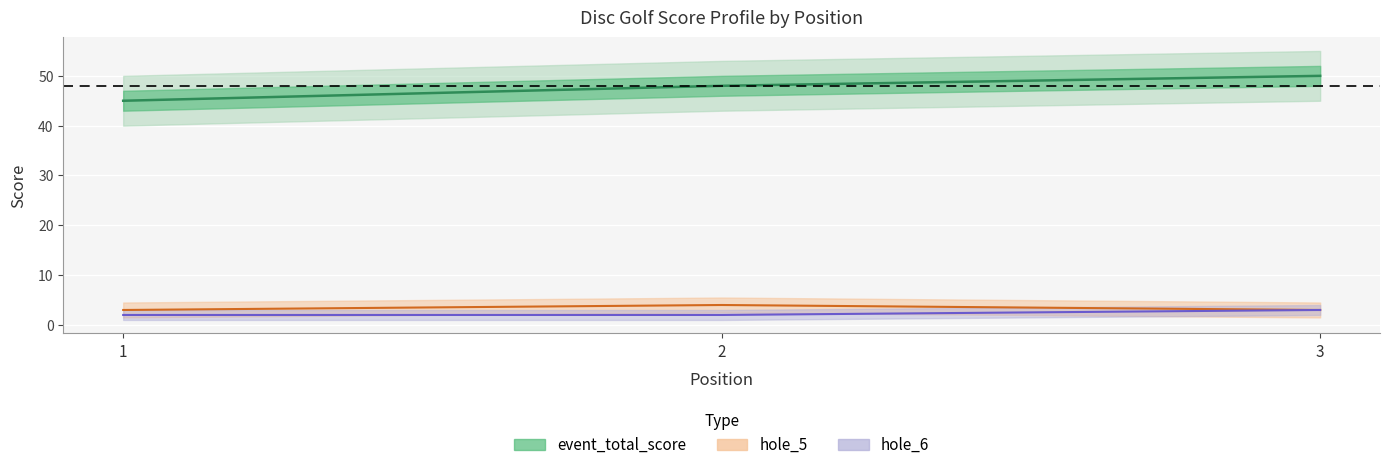

What is the difference between the event_total_score values at 3 and 2?

2